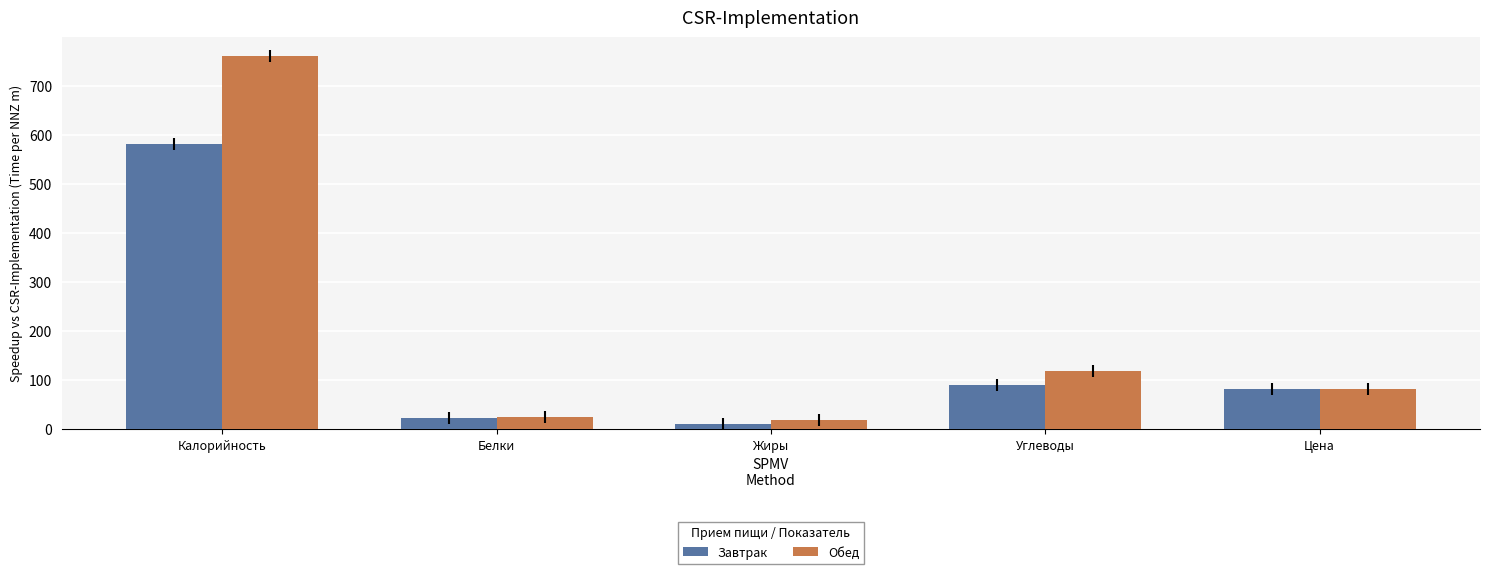

List the labels in order of Завтрак value, largest first.

Калорийность, Углеводы, Цена, Белки, Жиры